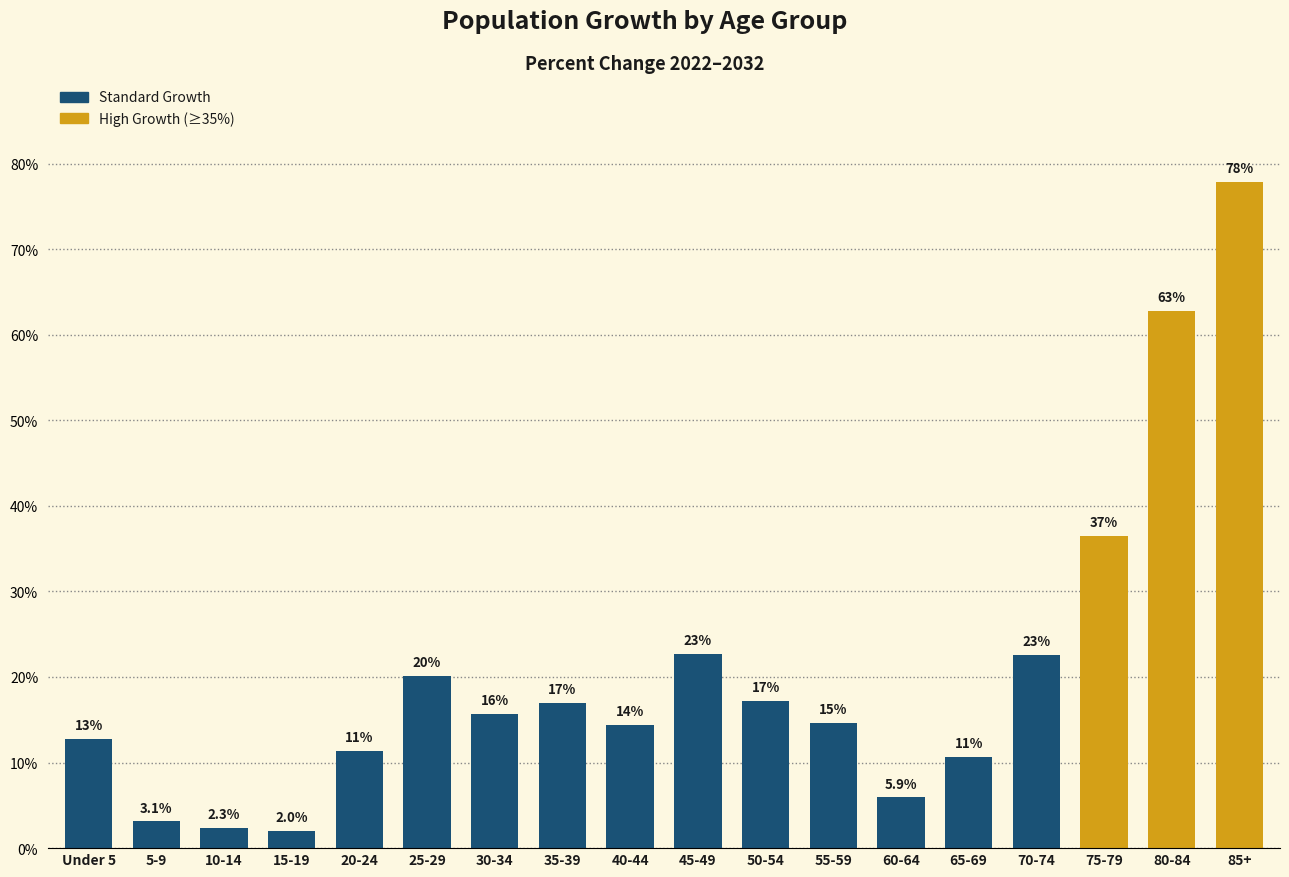

How many bars are there in total?

18